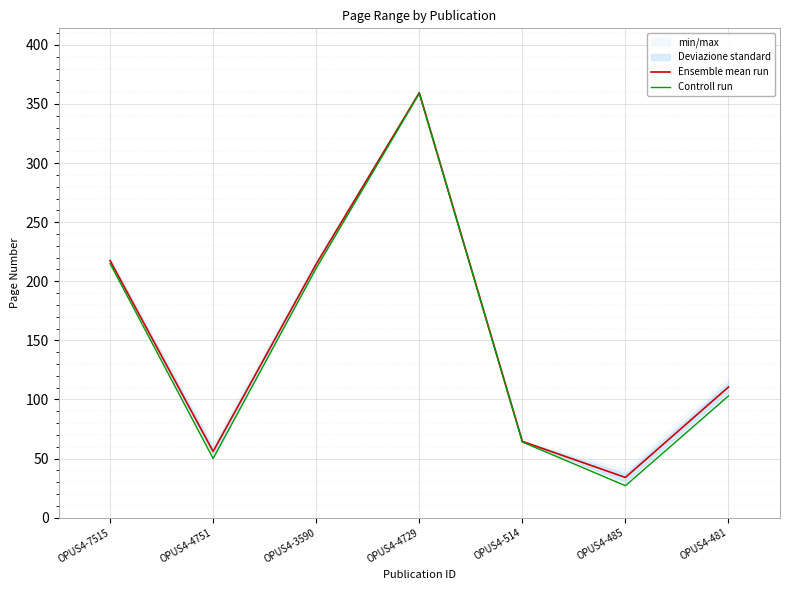

What is the minimum value for Controll run?

27.0